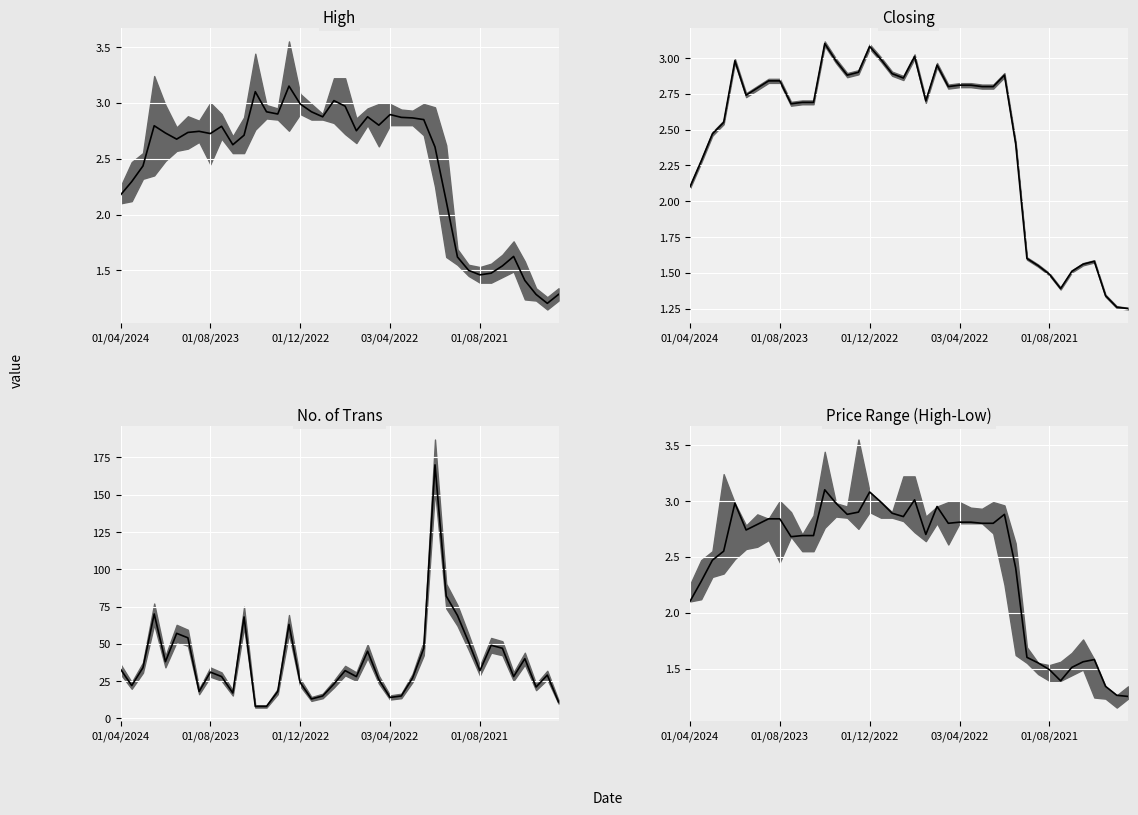

The No. of Trans mid series shows 18.0 at 14. True or false?

True